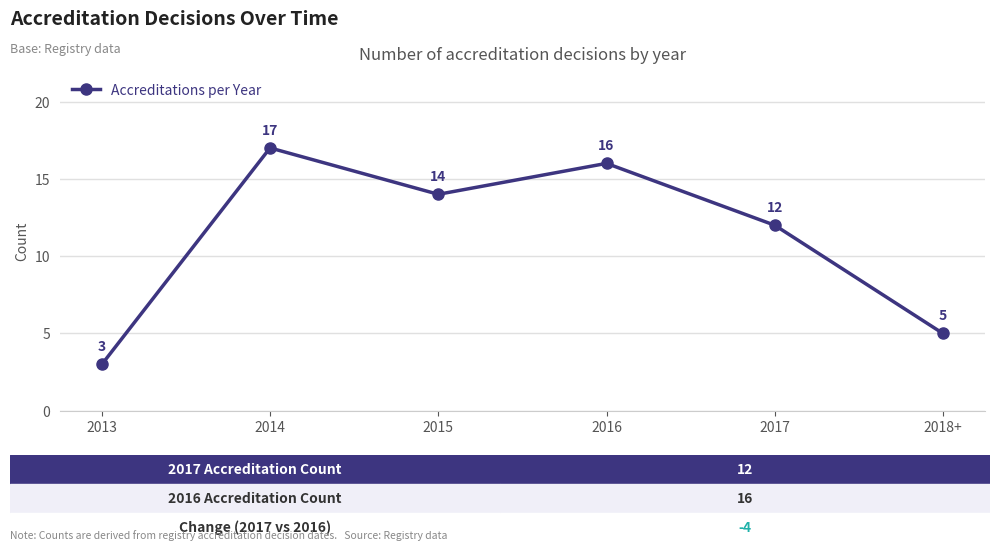

Which label corresponds to the largest value in the chart?

2014